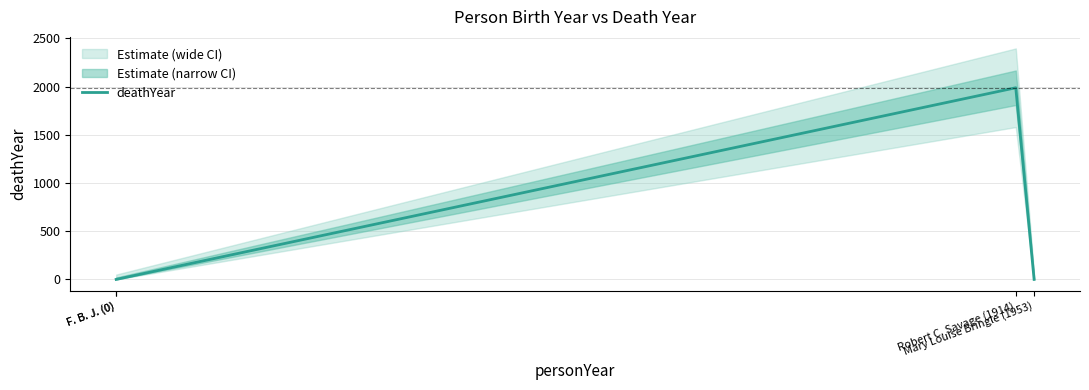

What is the difference between the maximum and minimum values?

1987